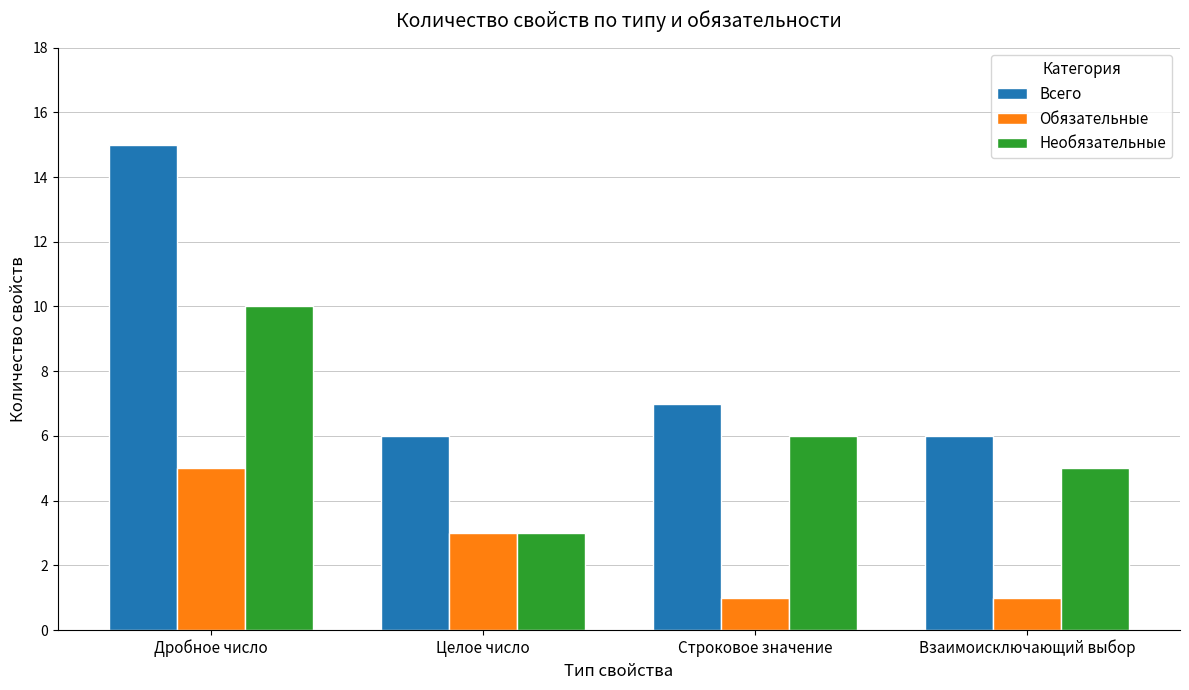

What is the minimum value shown in the chart?

1